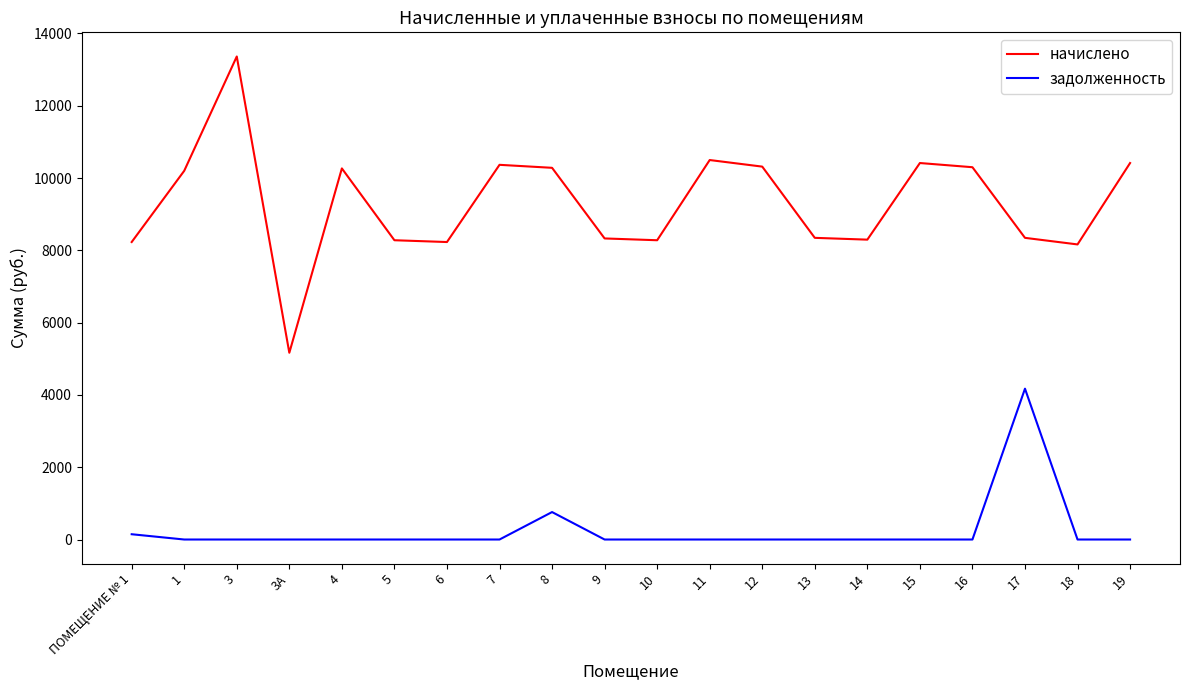

Where is the first local maximum for начислено?

3